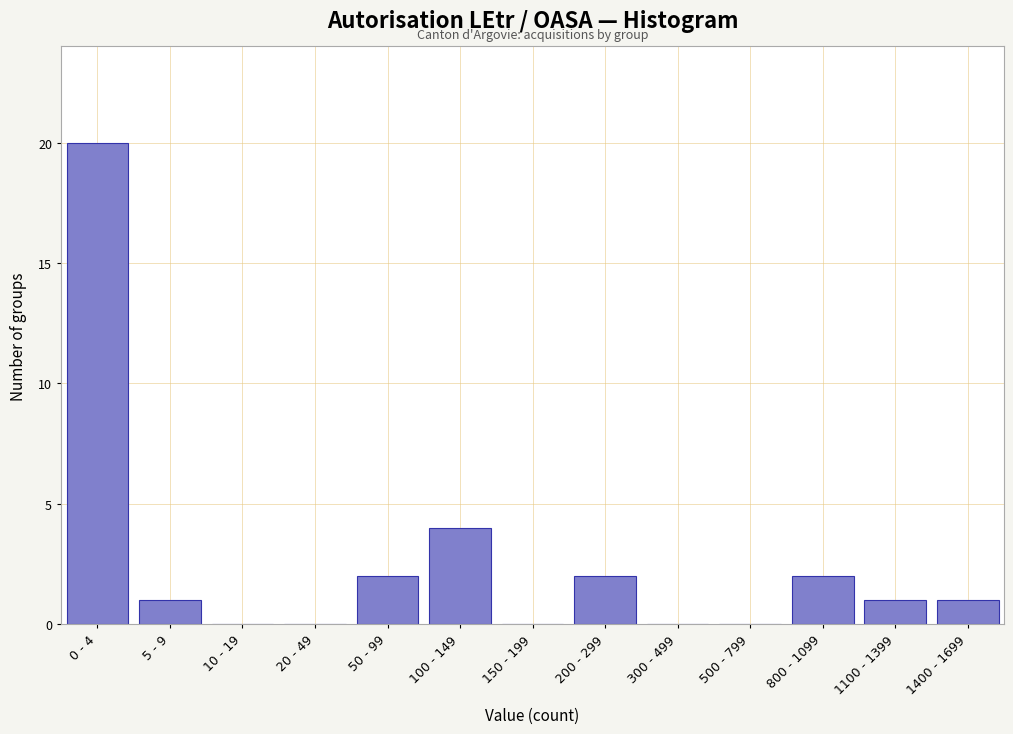

Reading left to right, transcribe all the data shown in this chart.

0 - 4=20	5 - 9=1	10 - 19=0	20 - 49=0	50 - 99=2	100 - 149=4	150 - 199=0	200 - 299=2	300 - 499=0	500 - 799=0	800 - 1099=2	1100 - 1399=1	1400 - 1699=1